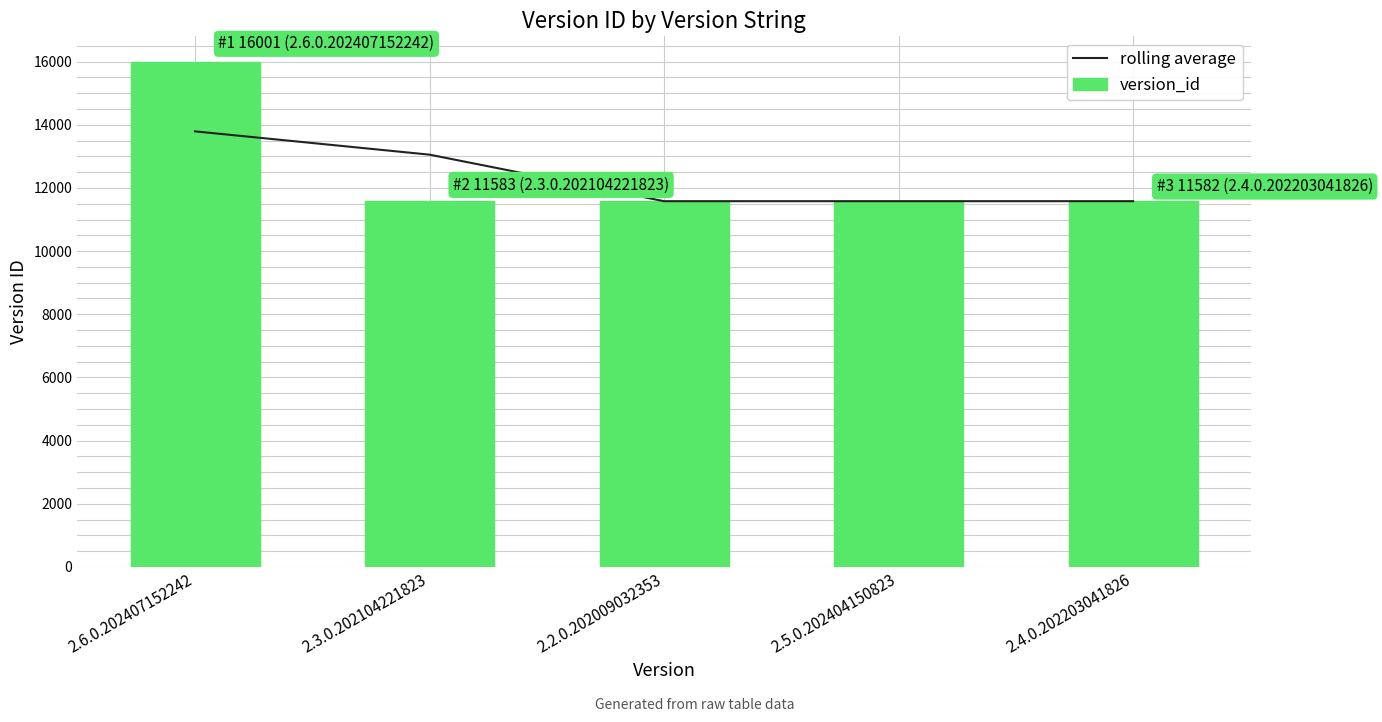

What is the value of the version_id bar at the 4th from the left?

11581